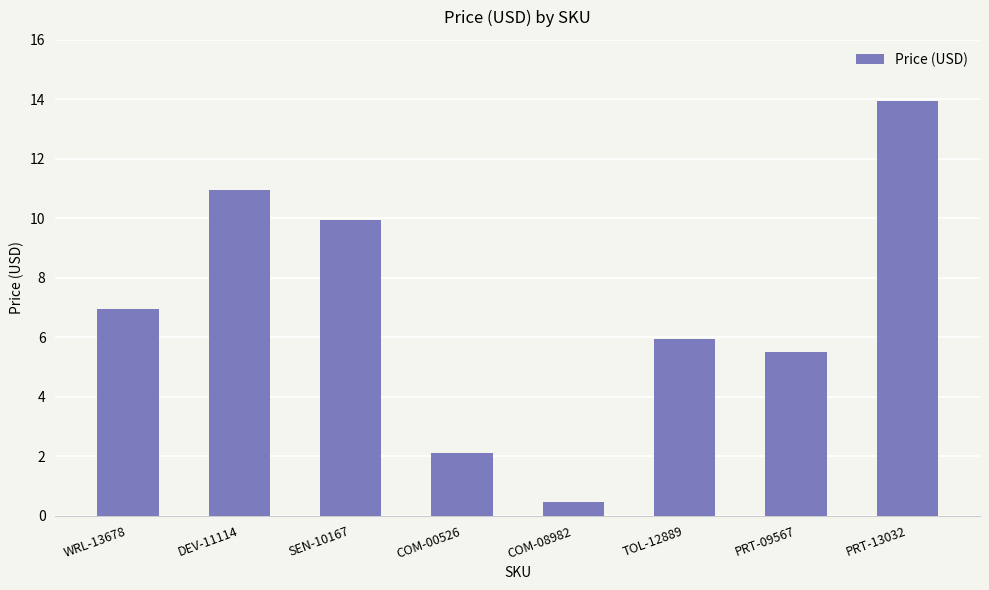

True or false: the data shows 8.5 at PRT-09567.

False